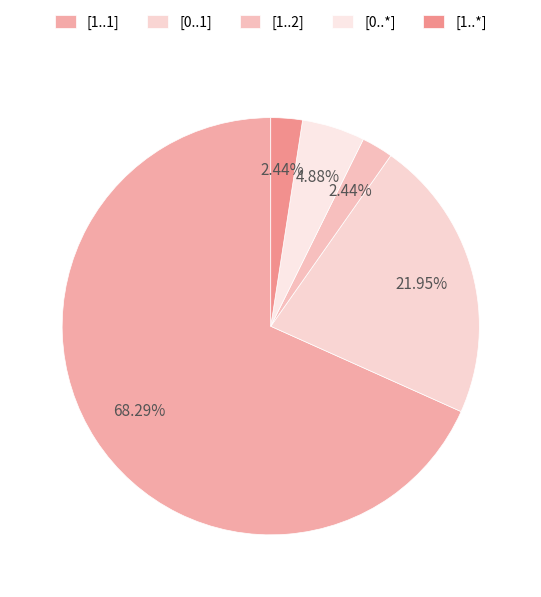

Which has a higher value, [0..1] or [1..2]?

[0..1]